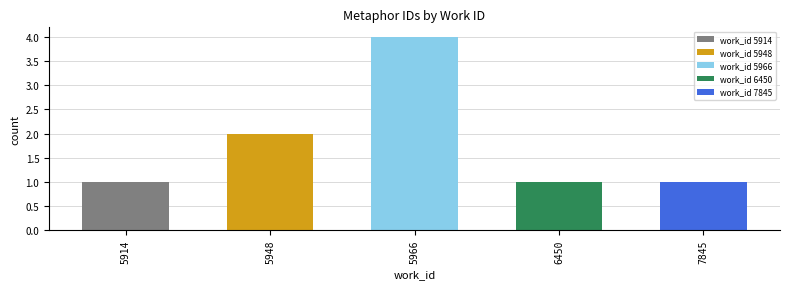

Reading left to right, transcribe all the data shown in this chart.

5914=1	5948=2	5966=4	6450=1	7845=1